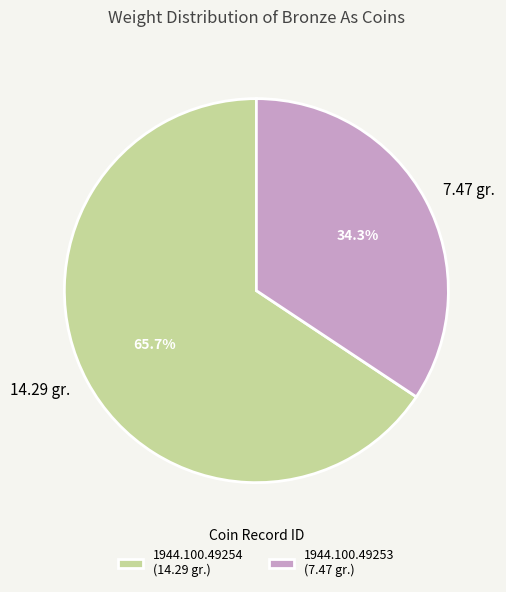

Is it true that 1944.100.49254 is 66% of the pie?

True